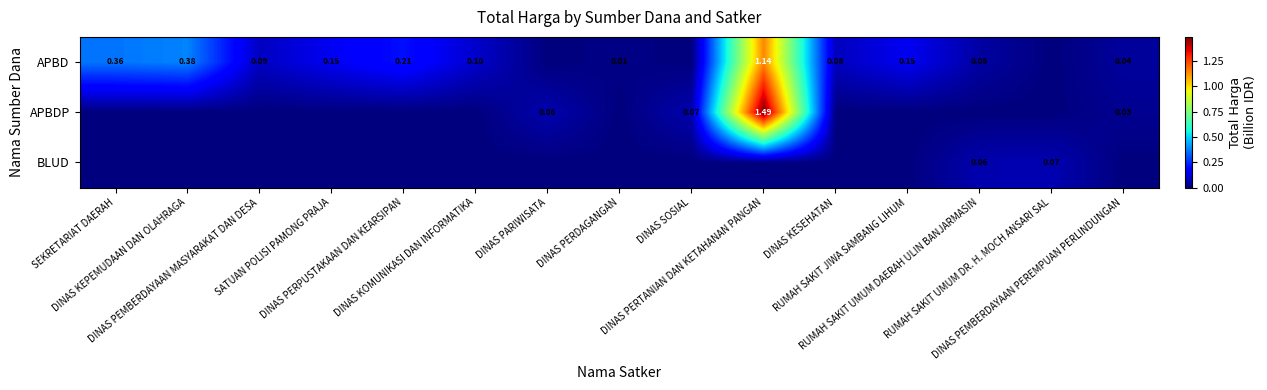

Which series has the largest total across all categories?

APBD